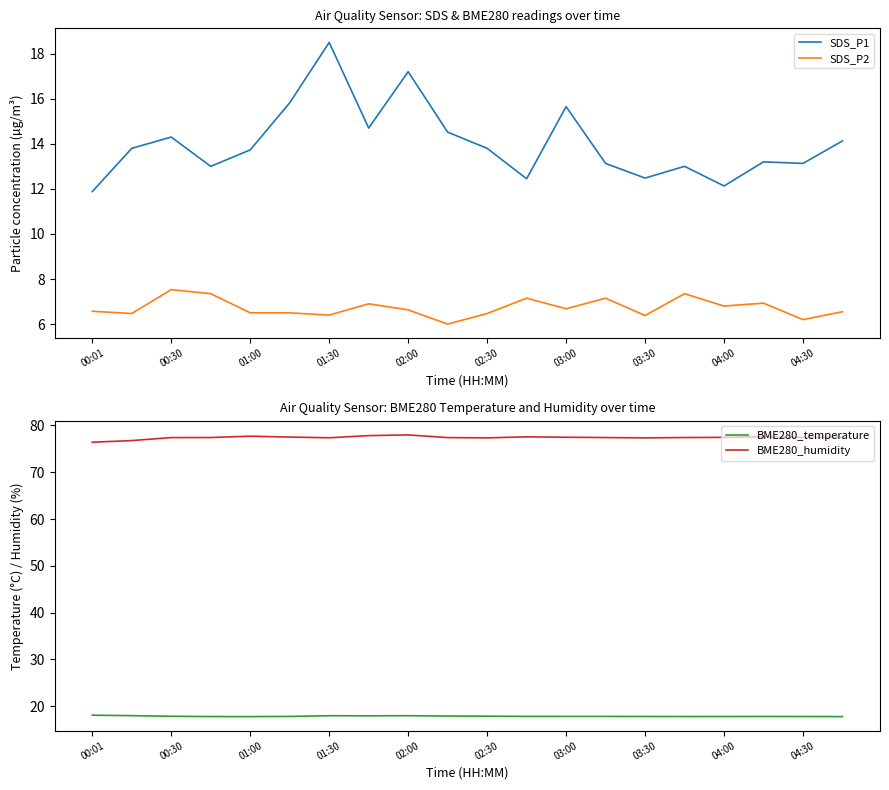

What is the difference between the second highest and minimum values in the SDS_P2 series?

1.3